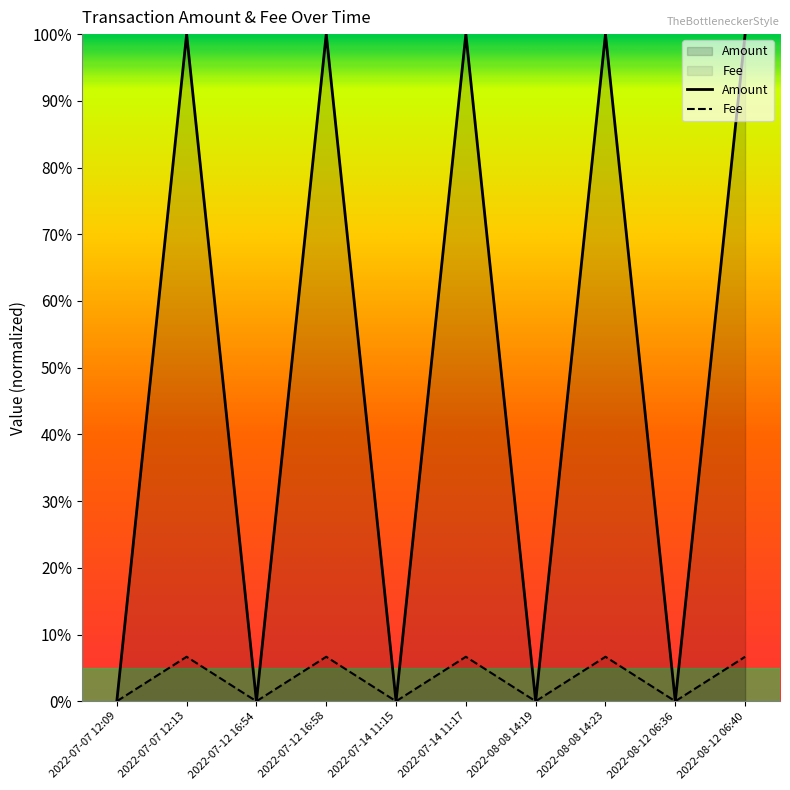

Does the chart have visible grid lines?

No